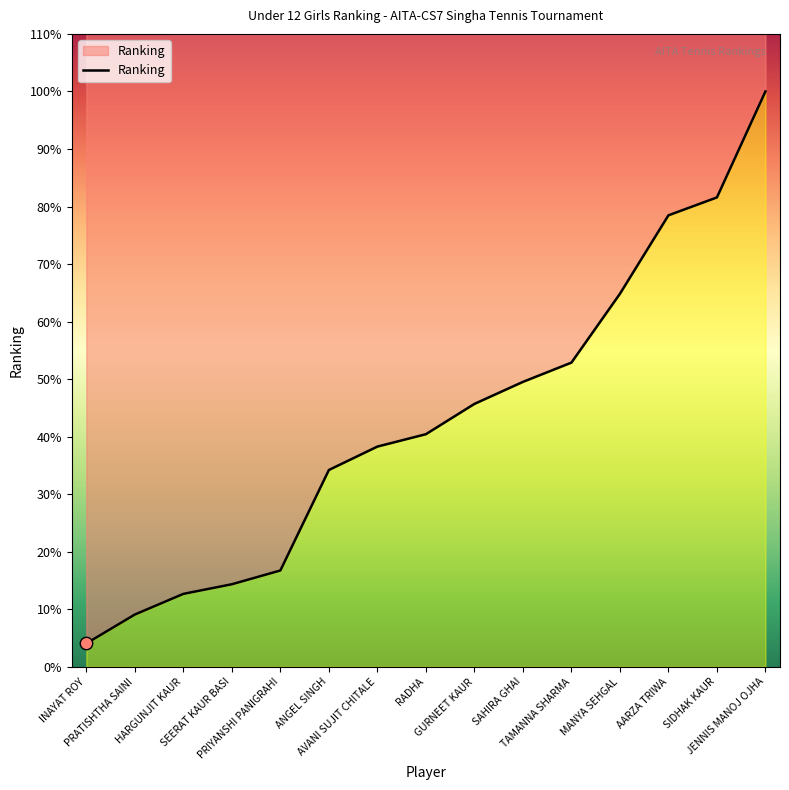

What is the ratio of the value at INAYAT ROY to the value at RADHA?

0.1